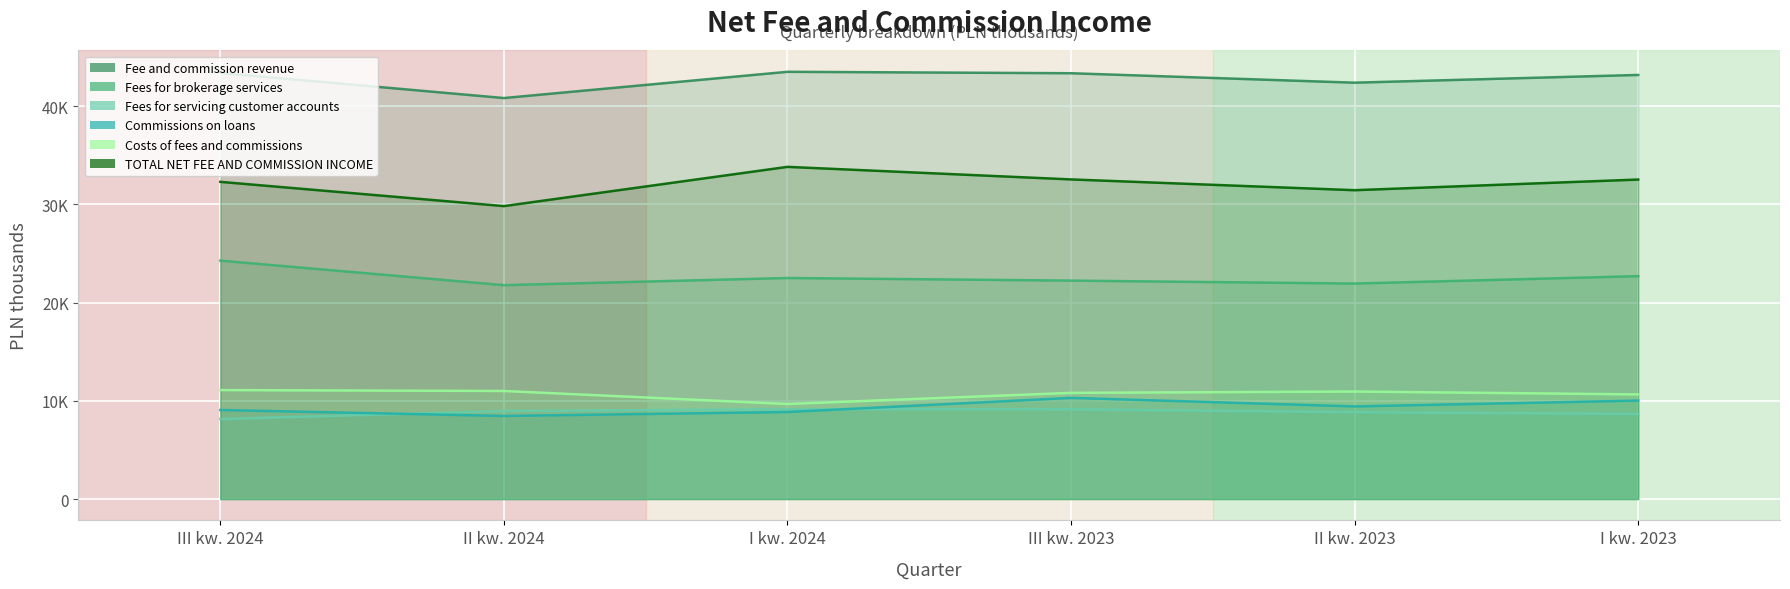

How many interior local peaks does the Commissions on loans series have?

1